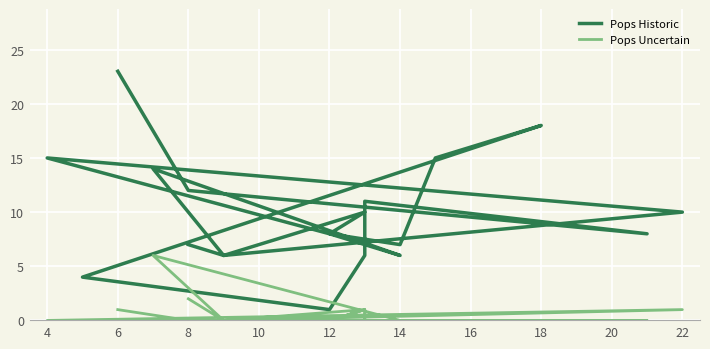

Count the Pops Uncertain values in the range 0 to 1.

18